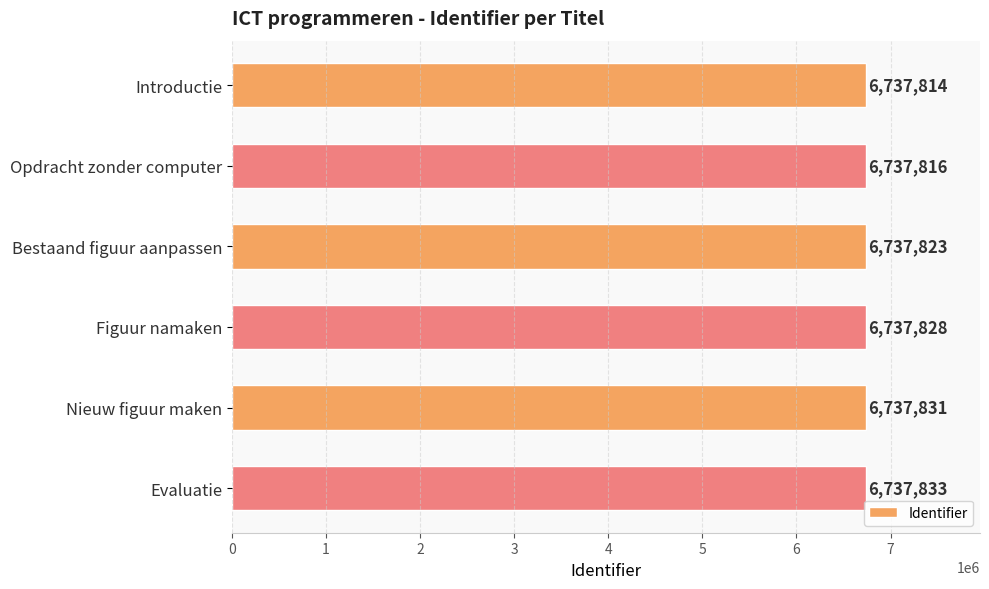

Count the values in the range 6737816 to 6737831.

4